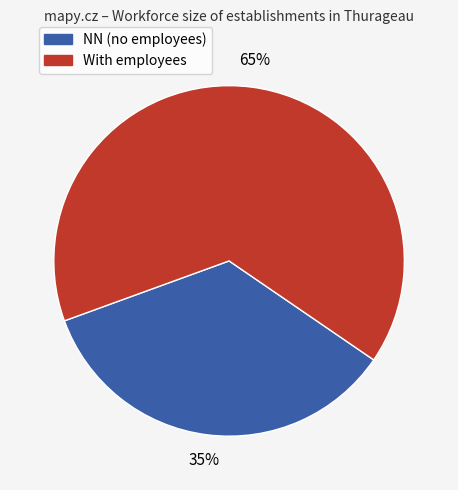

To the nearest percent, what is the average slice percentage?

50%